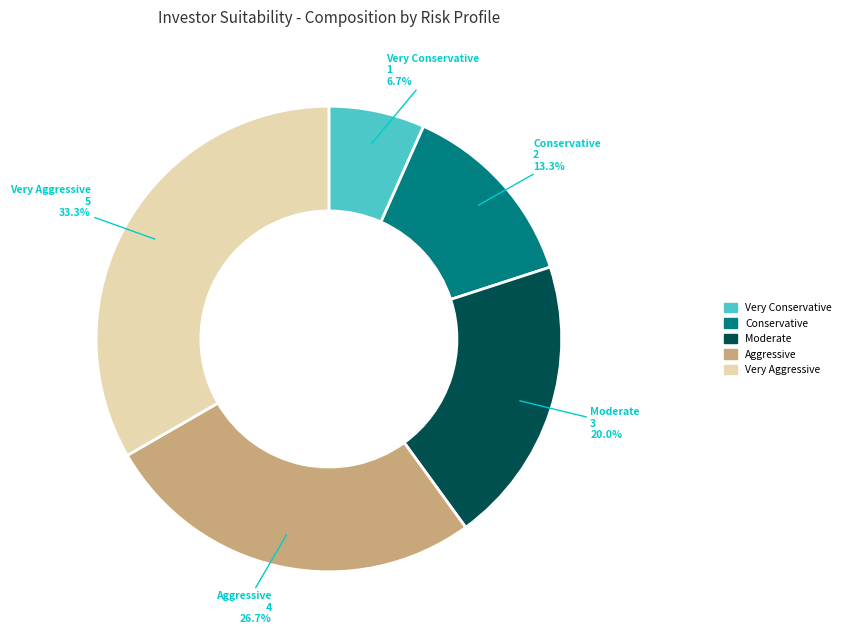

Is there any slice that represents more than half of the pie?

No